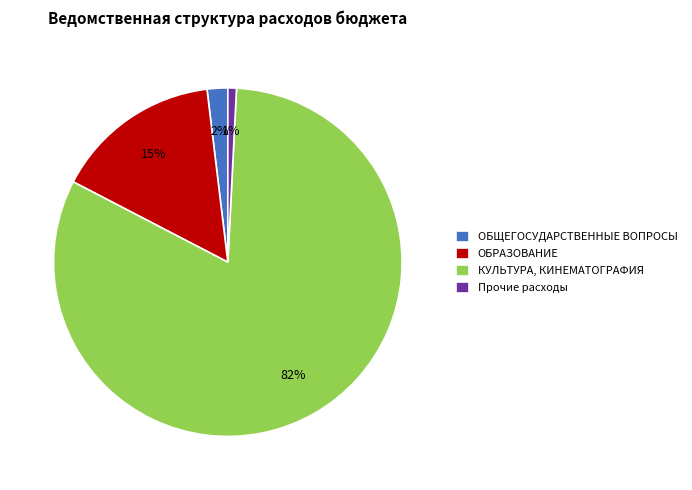

Which category has the smallest portion of the pie?

Прочие расходы